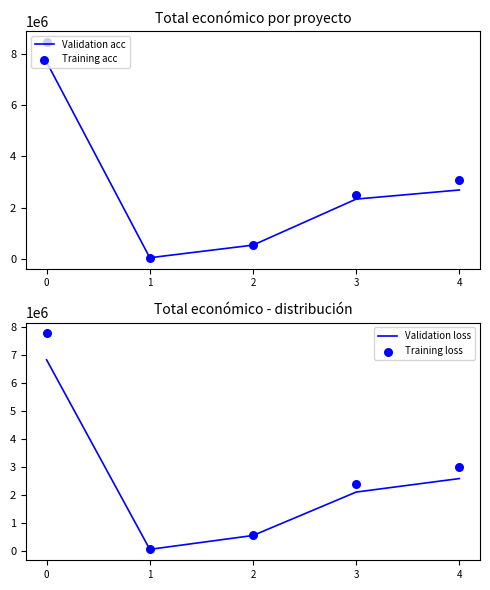

Which series contains the highest Y value?

Training acc